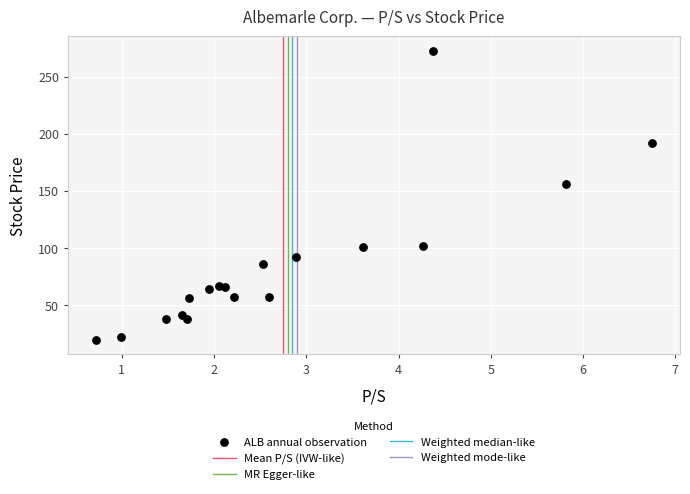

What is the range of Y values (max minus min)?

253.4